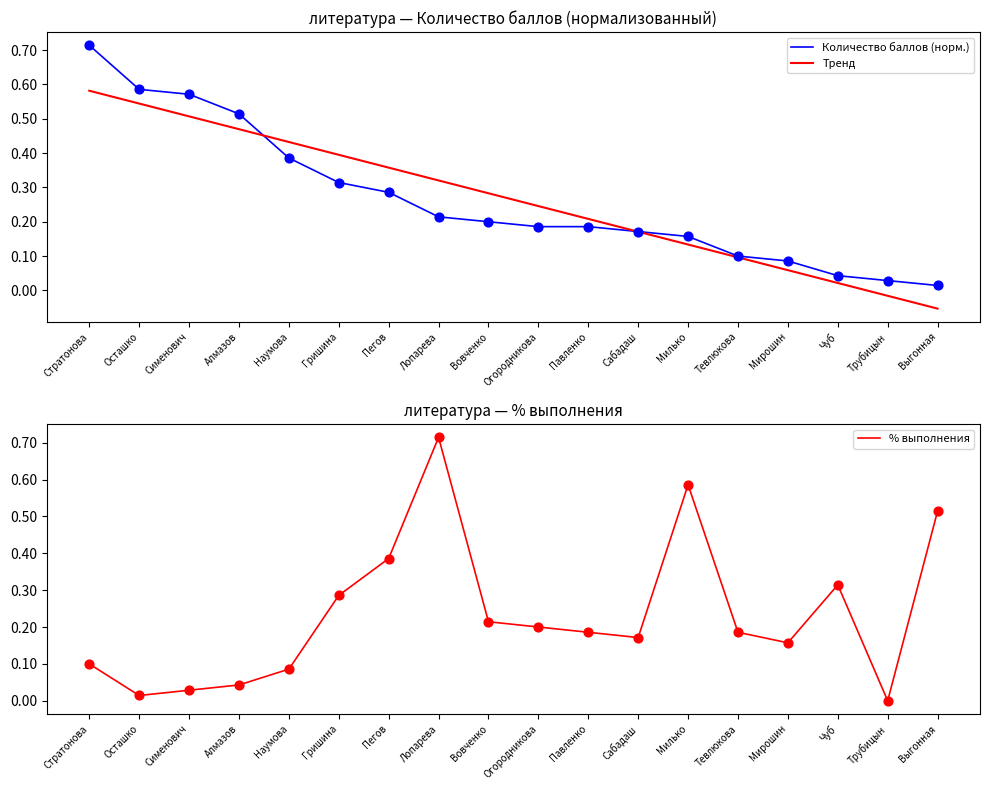

At which category is the sum across all series the highest?

Стратонова